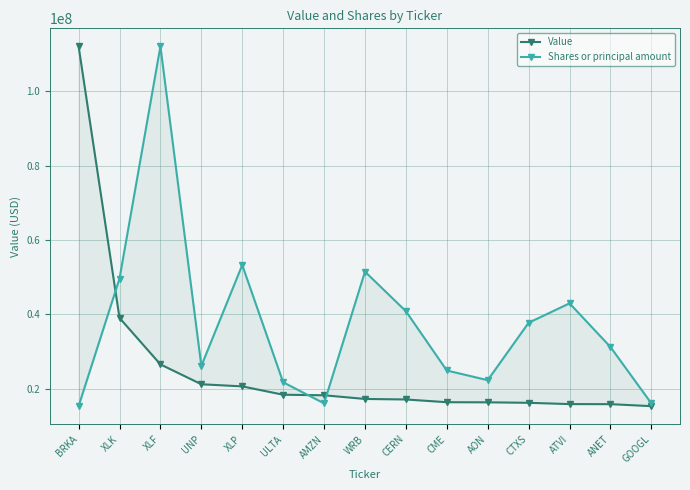

What is the value of the Shares or principal amount point at the 9th from the left?

40859782.2